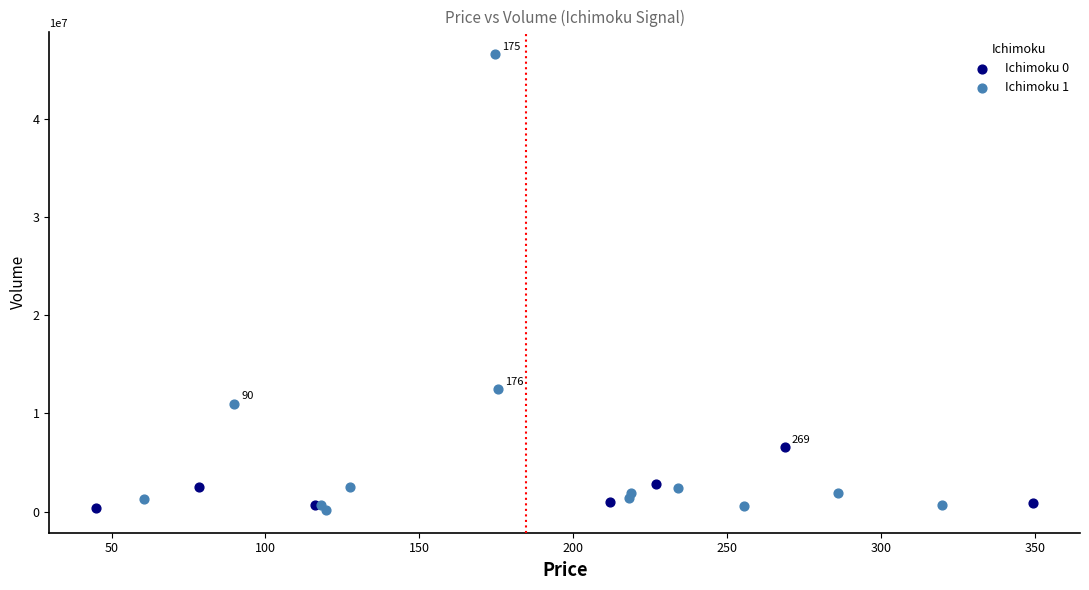

Which series reaches the maximum Y coordinate?

Ichimoku 1